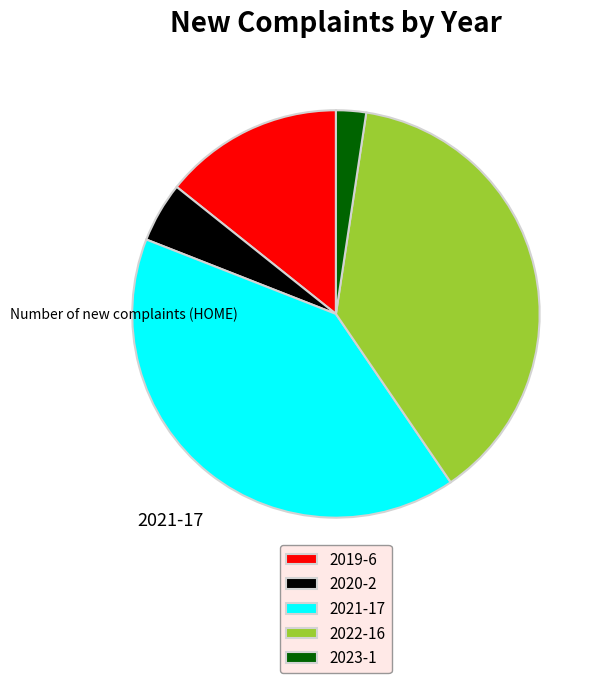

Is there a majority slice in this chart?

No